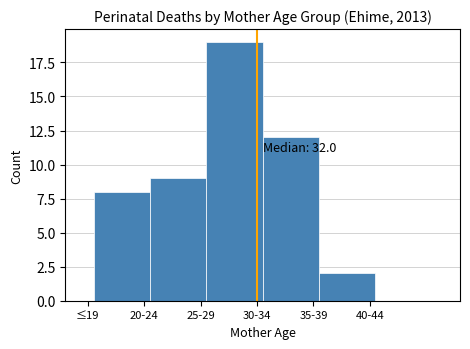

Reading left to right, transcribe all the data shown in this chart.

20-24=8	25-29=9	30-34=19	35-39=12	40-44=2